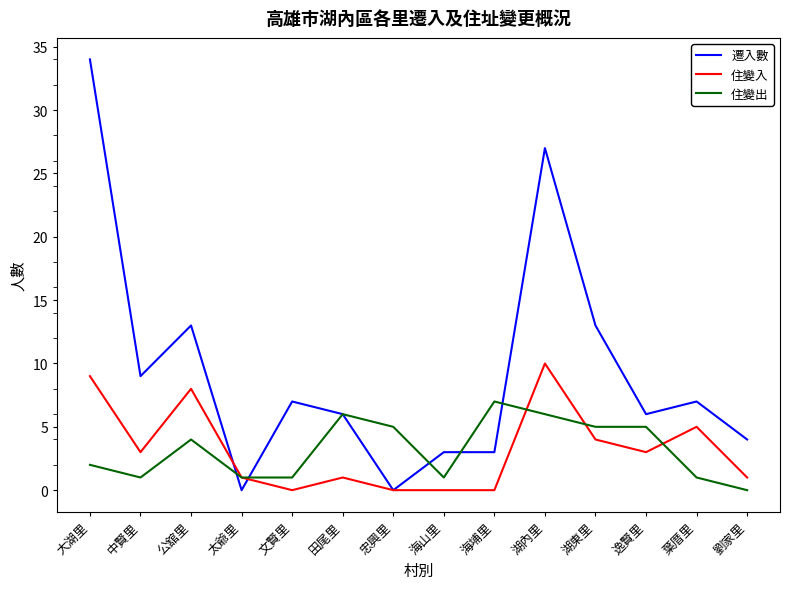

What are all the series names shown in the legend?

遷入數, 住變入, 住變出